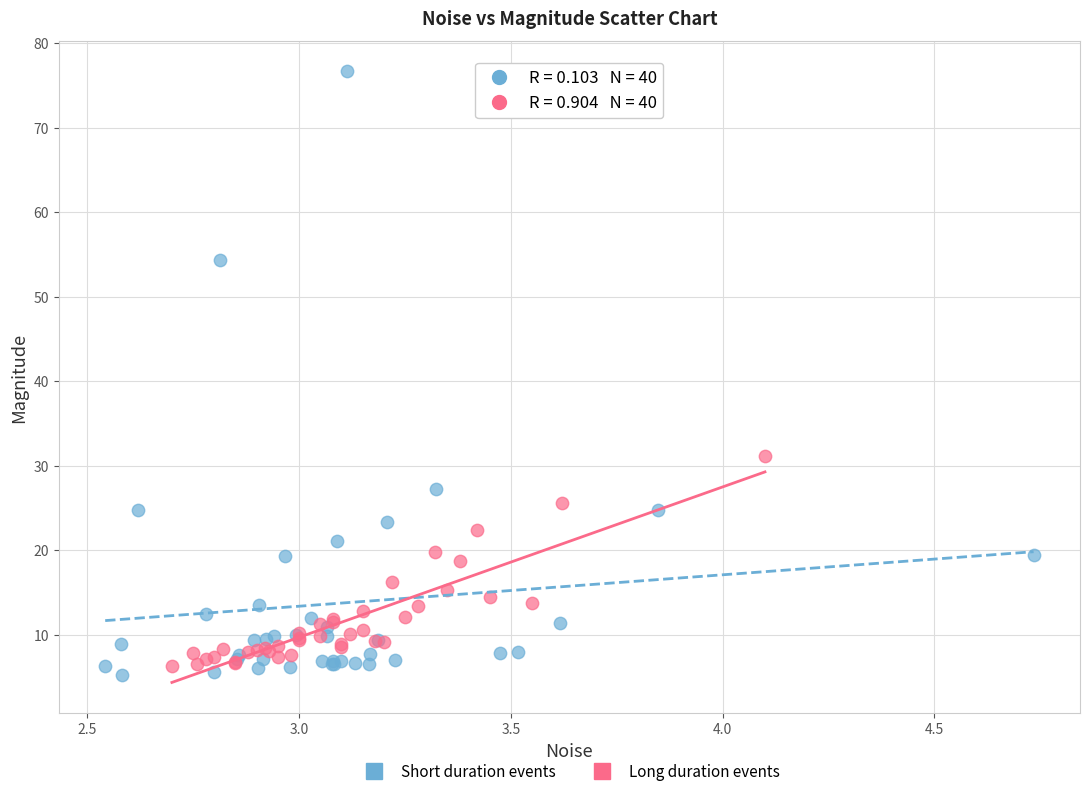

Which series has the widest spread of Y values?

Short duration events